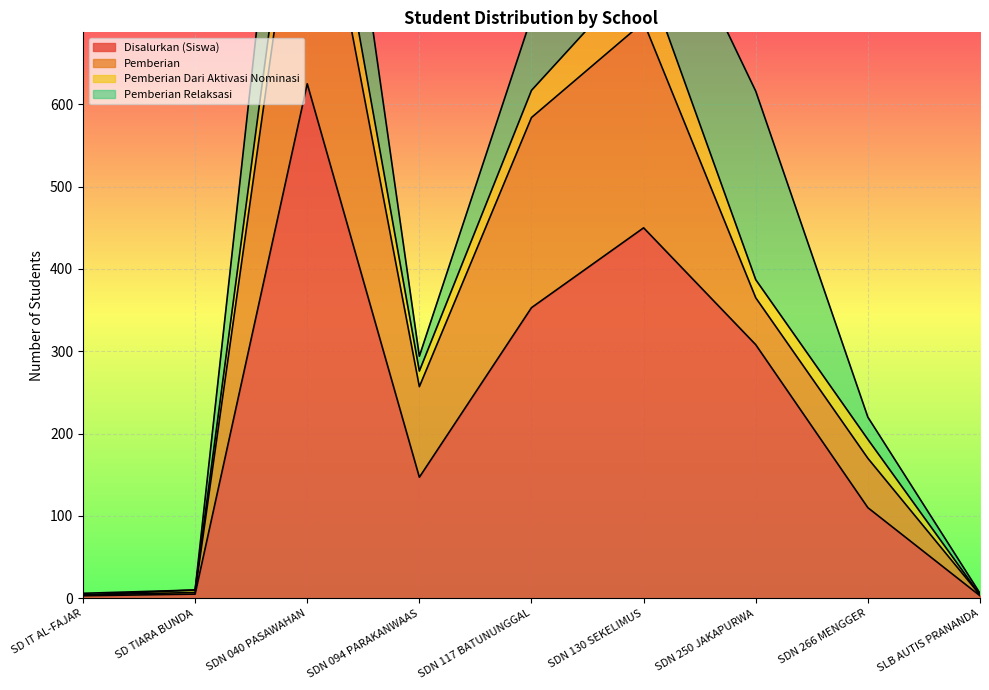

What is the sum of the Pemberian values at SD TIARA BUNDA and SDN 266 MENGGER?

62